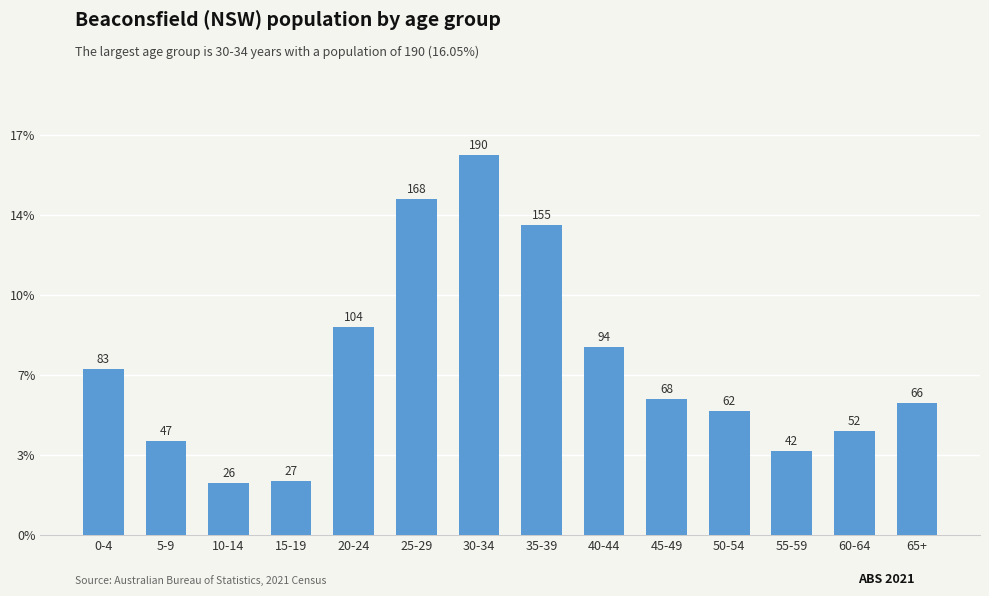

Rank the categories by value from lowest to highest.

10-14, 15-19, 55-59, 5-9, 60-64, 50-54, 65+, 45-49, 0-4, 40-44, 20-24, 35-39, 25-29, 30-34